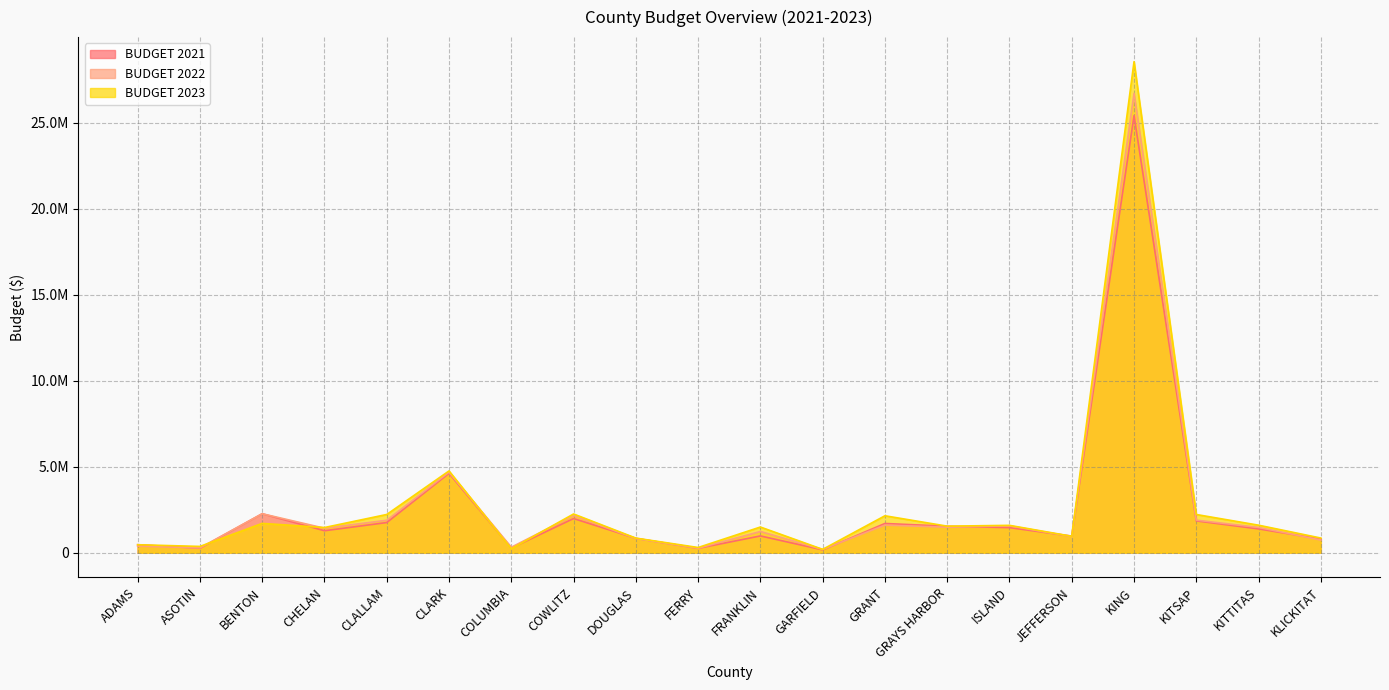

The value of BUDGET 2021 at GRANT is 1699890.0. True or false?

True